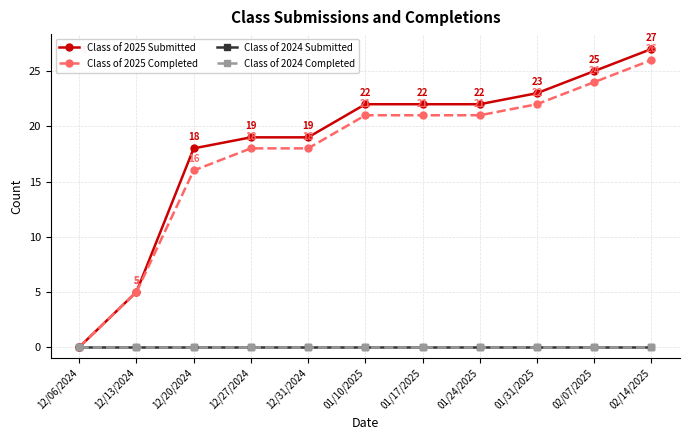

Is this an area chart (filled region under the line)?

No